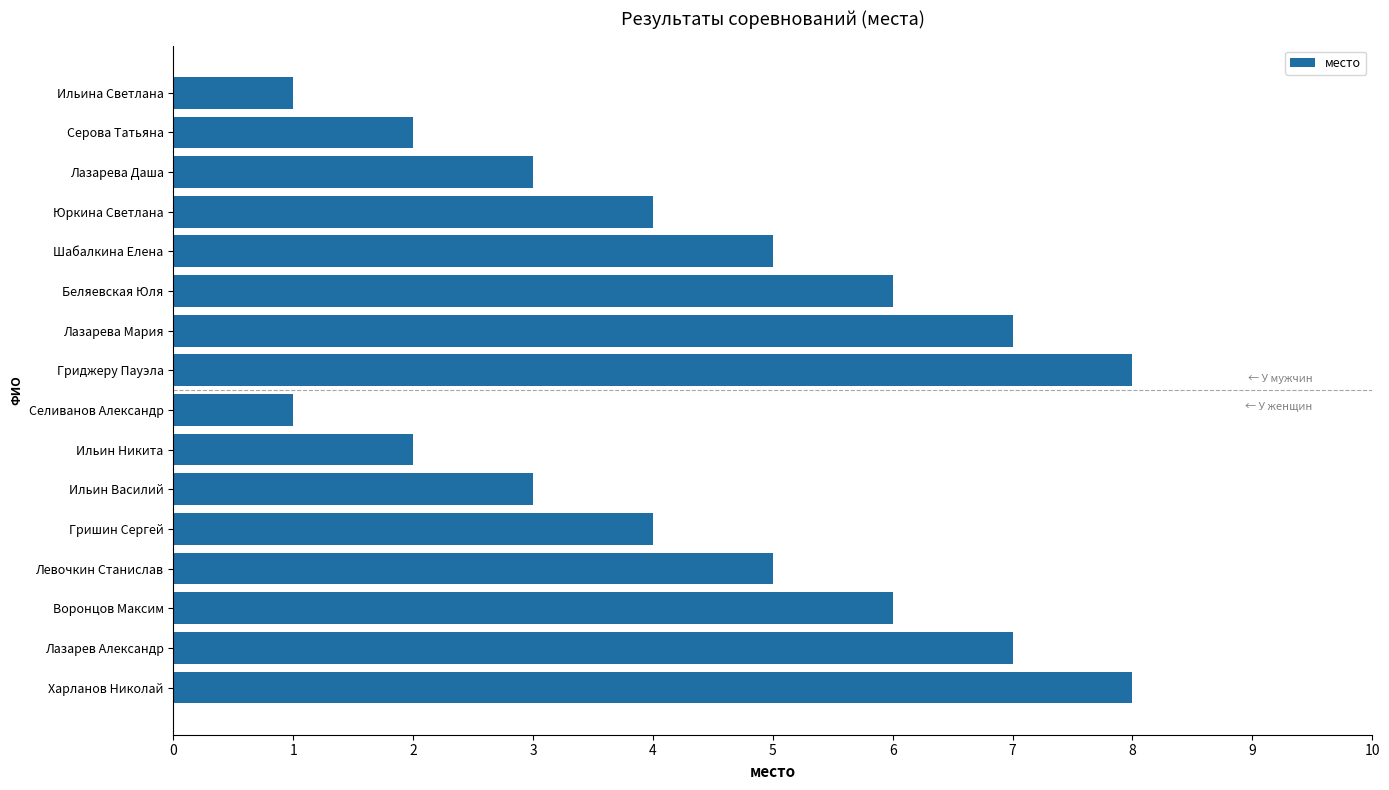

What is the ratio of the value at Харланов Николай to the value at Юркина Светлана?

2.0